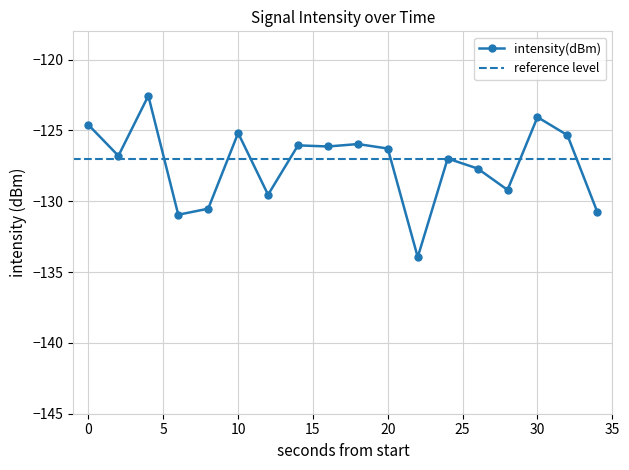

Does the chart have visible grid lines?

Yes